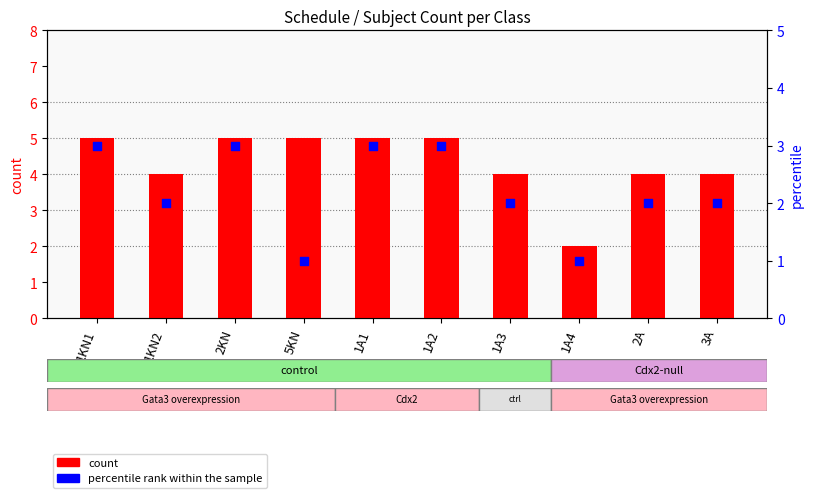

At which category is the sum across all series the highest?

1KN1